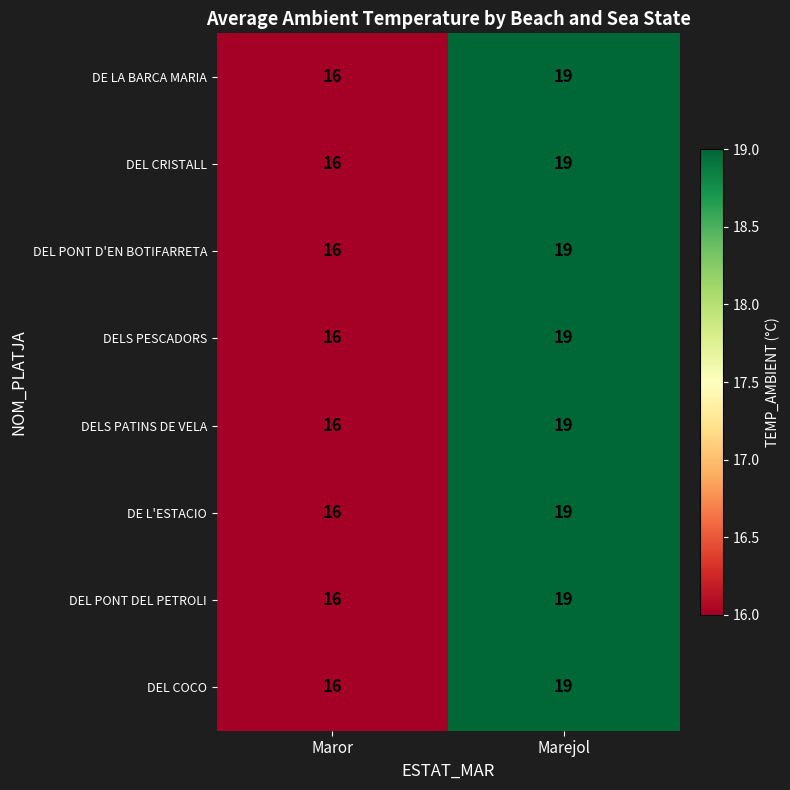

At which category is the sum across all series the highest?

Marejol